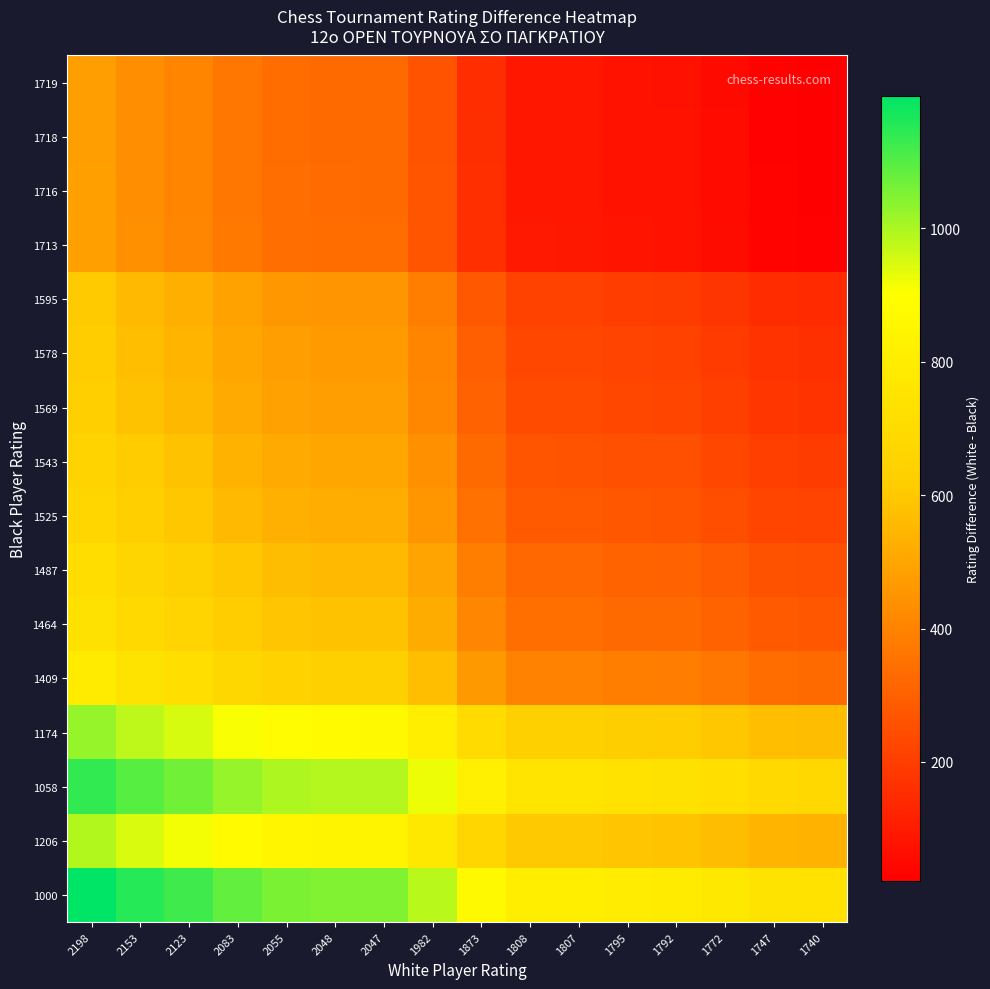

What is the total value across all series at 2198?

11694